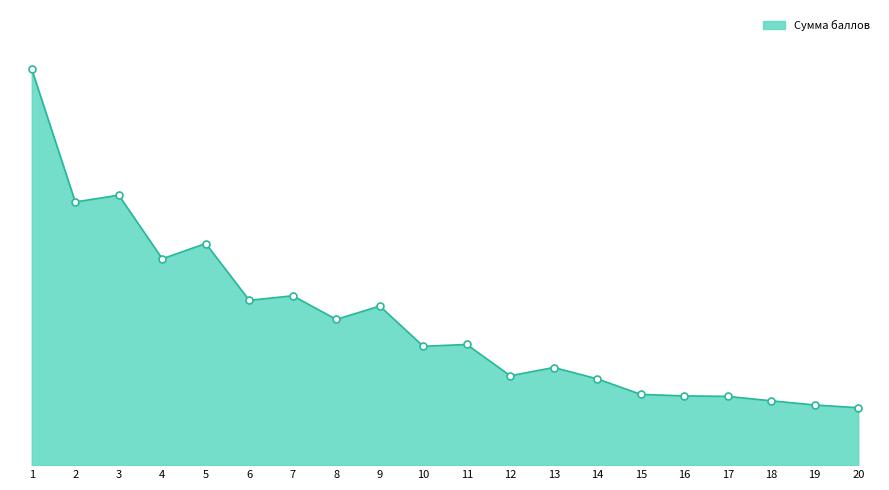

Does the chart have visible grid lines?

No